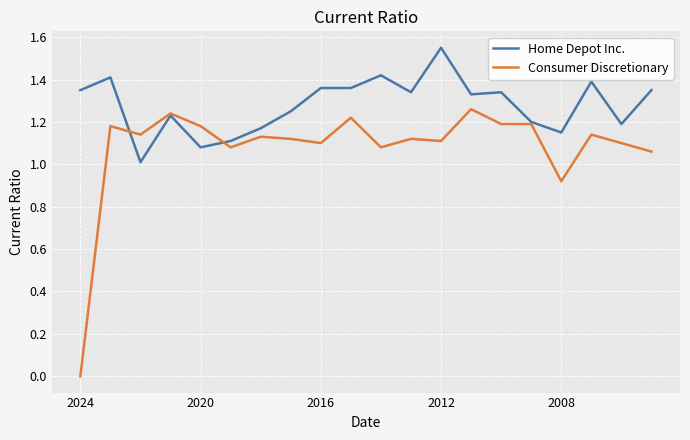

List the series in order of their overall mean, lowest first.

Consumer Discretionary, Home Depot Inc.